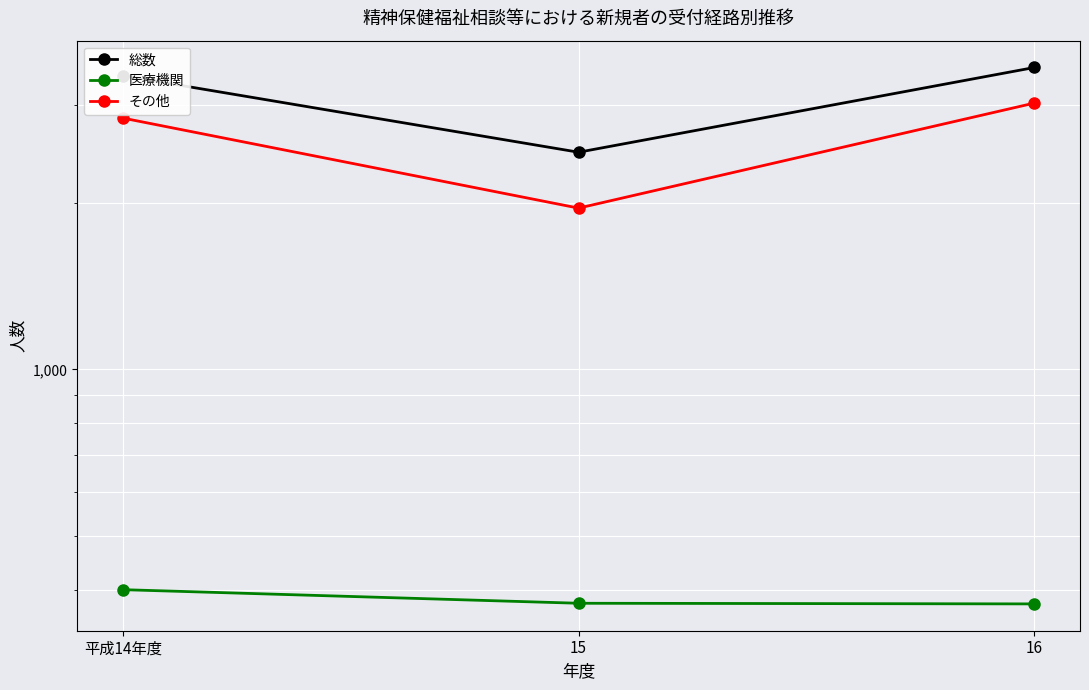

Which category has the lowest value in the 総数 series?

15